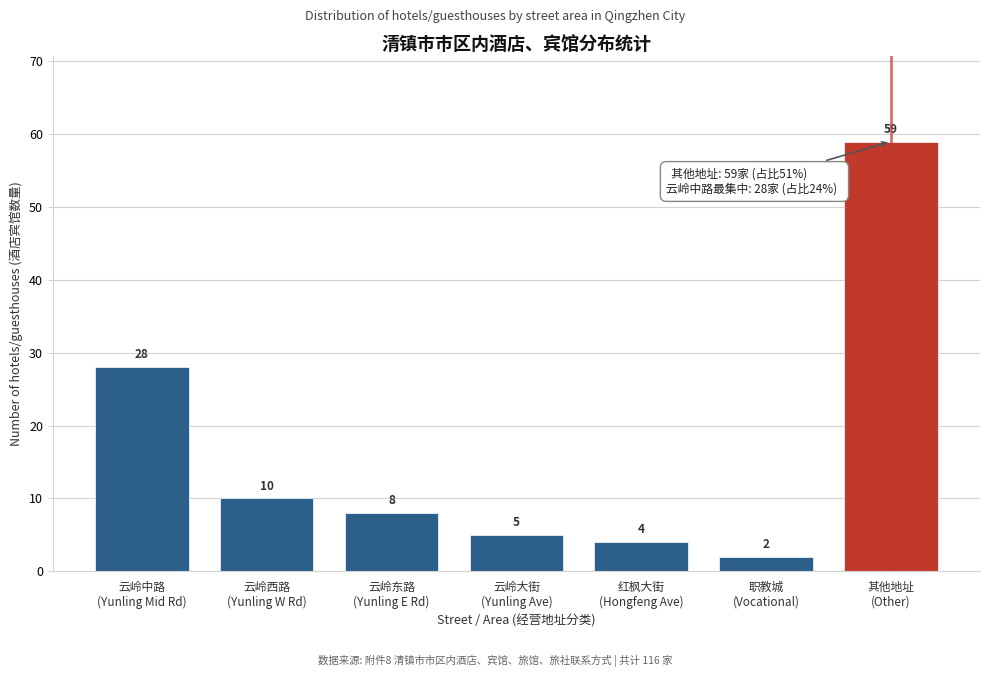

Reading left to right, list all the values displayed in this chart.

28	10	8	5	4	2	59